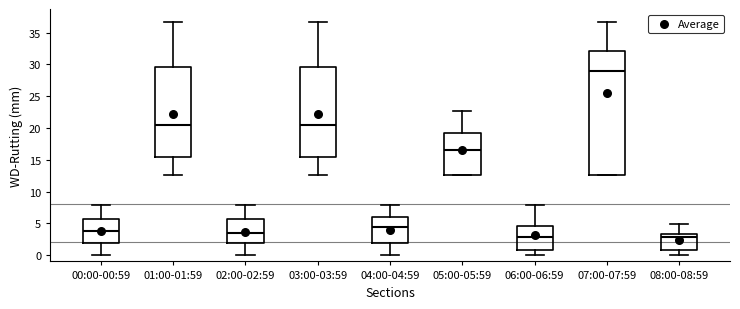

Reading left to right, read every box against the y-axis: the position of its median line, the range the box covers, and the ends of its whiskers. The values are not printed on the chart, so give them approximately, as read against the axis.

00:00-00:59: median 4.0, box 2.0 to 5.5, whiskers 0.0 to 8.0
01:00-01:59: median 20.5, box 15.5 to 29.5, whiskers 12.5 to 36.5
02:00-02:59: median 3.5, box 2.0 to 5.5, whiskers 0.0 to 8.0
03:00-03:59: median 20.5, box 15.5 to 29.5, whiskers 12.5 to 36.5
04:00-04:59: median 4.5, box 2.0 to 6.0, whiskers 0.0 to 8.0
05:00-05:59: median 16.5, box 12.5 to 19.0, whiskers 12.5 to 22.5
06:00-06:59: median 3.0, box 1.0 to 4.5, whiskers 0.0 to 8.0
07:00-07:59: median 29.0, box 12.5 to 32.0, whiskers 12.5 to 36.5
08:00-08:59: median 3.0, box 1.0 to 3.5, whiskers 0.0 to 5.0